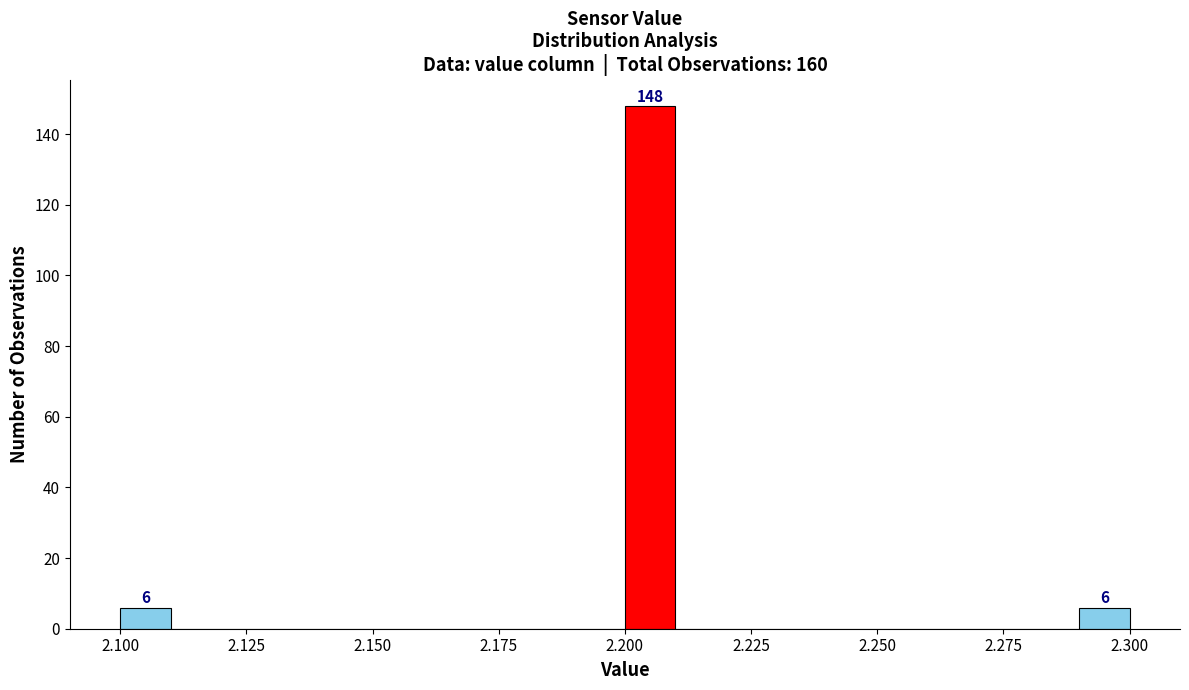

Read against the x-axis, roughly where is the centre of the tallest bar?

2.205